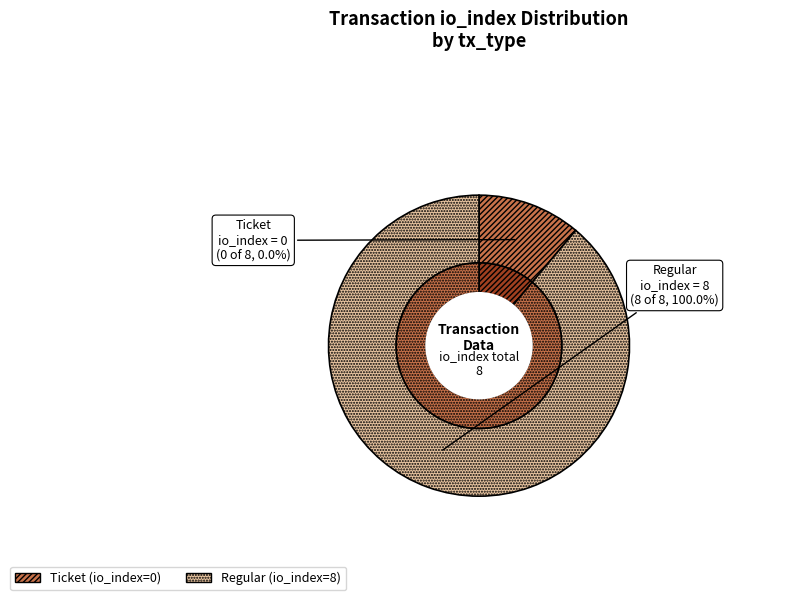

Is there any slice that represents more than half of the pie?

Yes